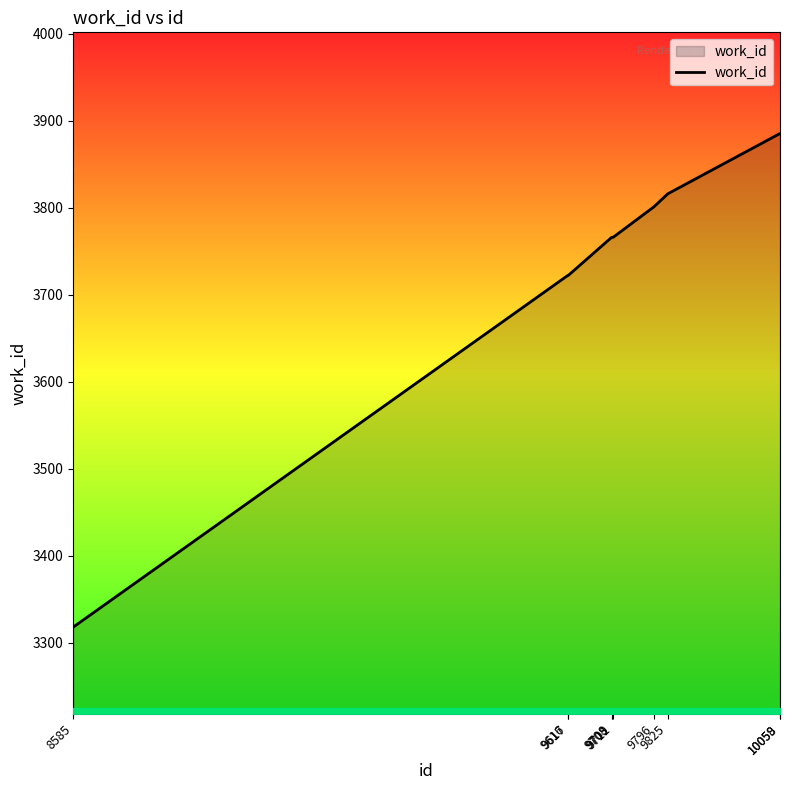

What is the smallest value displayed?

3318